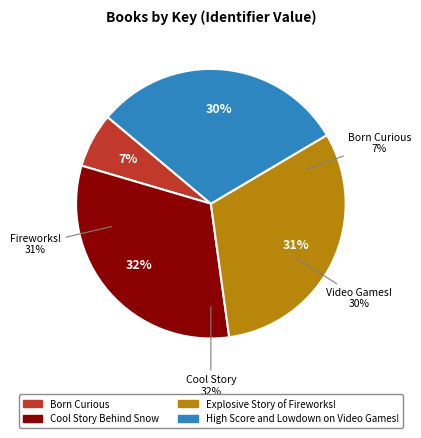

How many slices are in this pie chart?

4